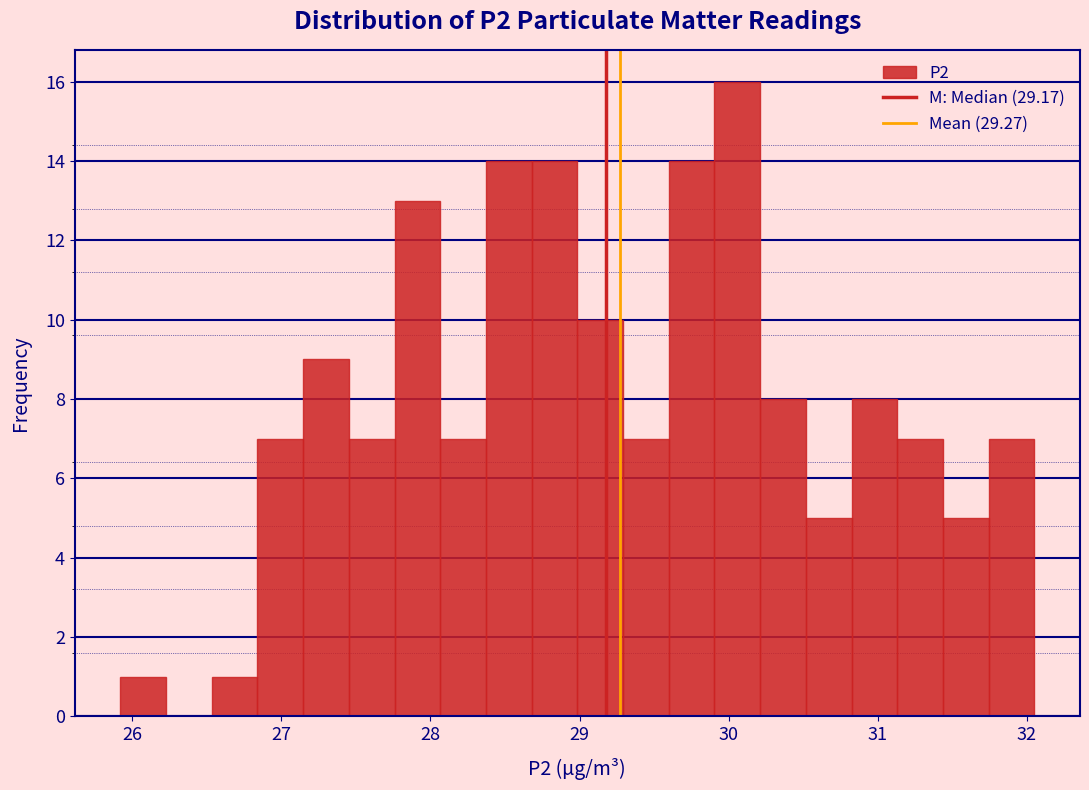

Read against the x-axis, roughly where is the centre of the tallest bar?

30.1